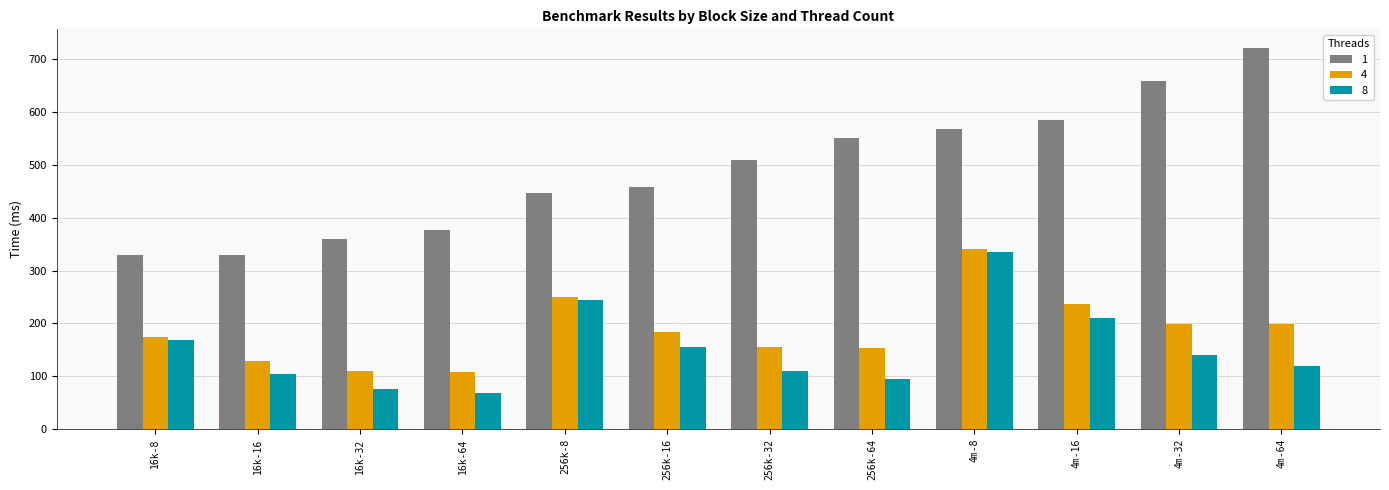

At which label does 8 reach its minimum?

16k-64